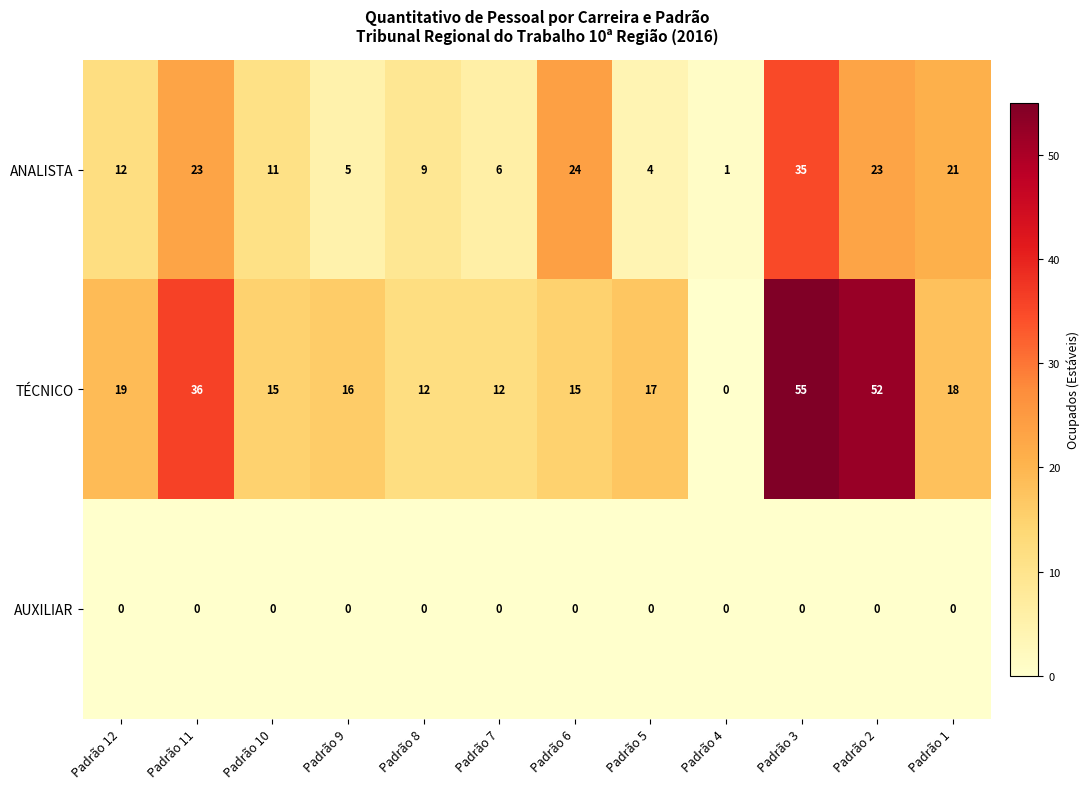

At which label is TÉCNICO closest to 27?

Padrão 12